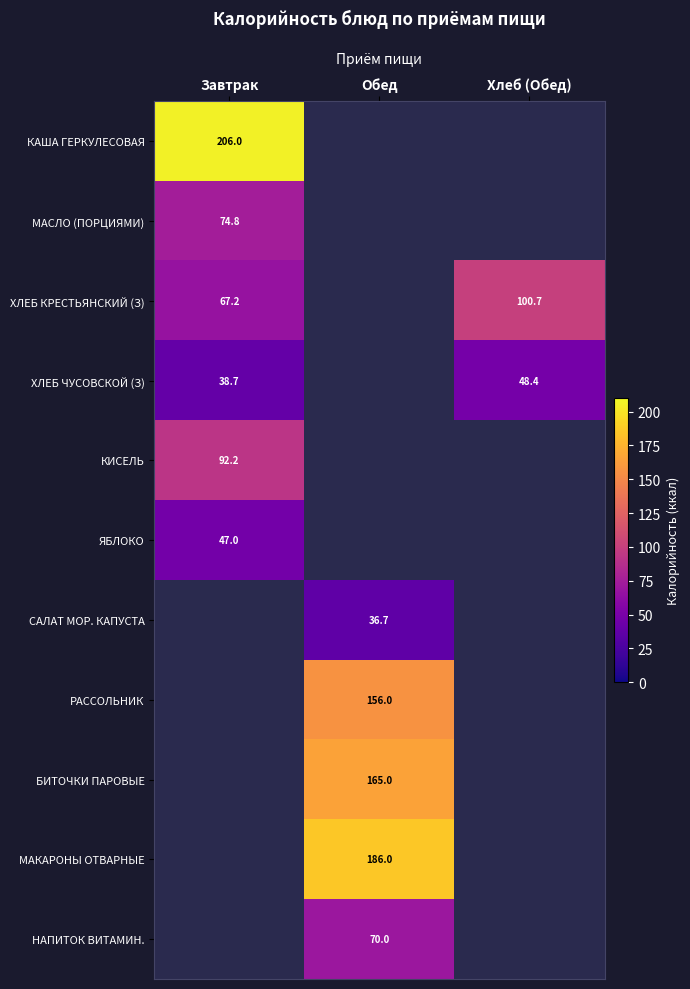

The value of НАПИТОК ВИТАМИН. at Обед is 107.7. True or false?

False